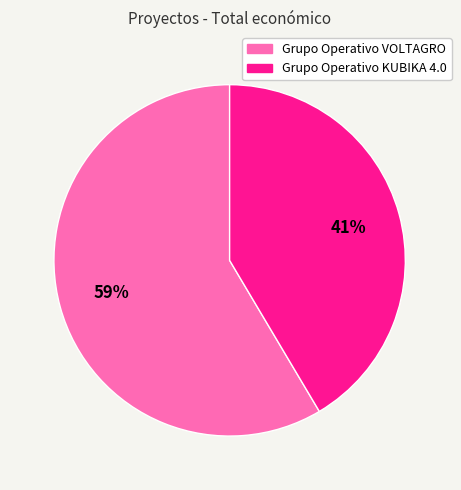

To the nearest percent, what portion does Grupo Operativo VOLTAGRO represent?

59%